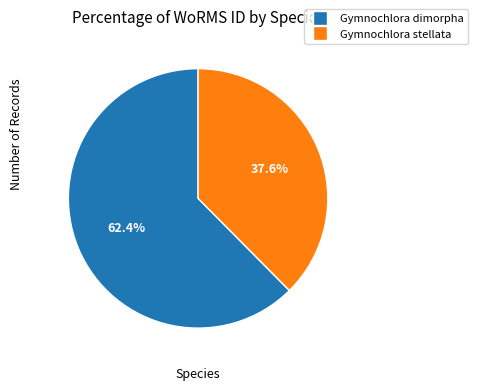

How many slices are in this pie chart?

2